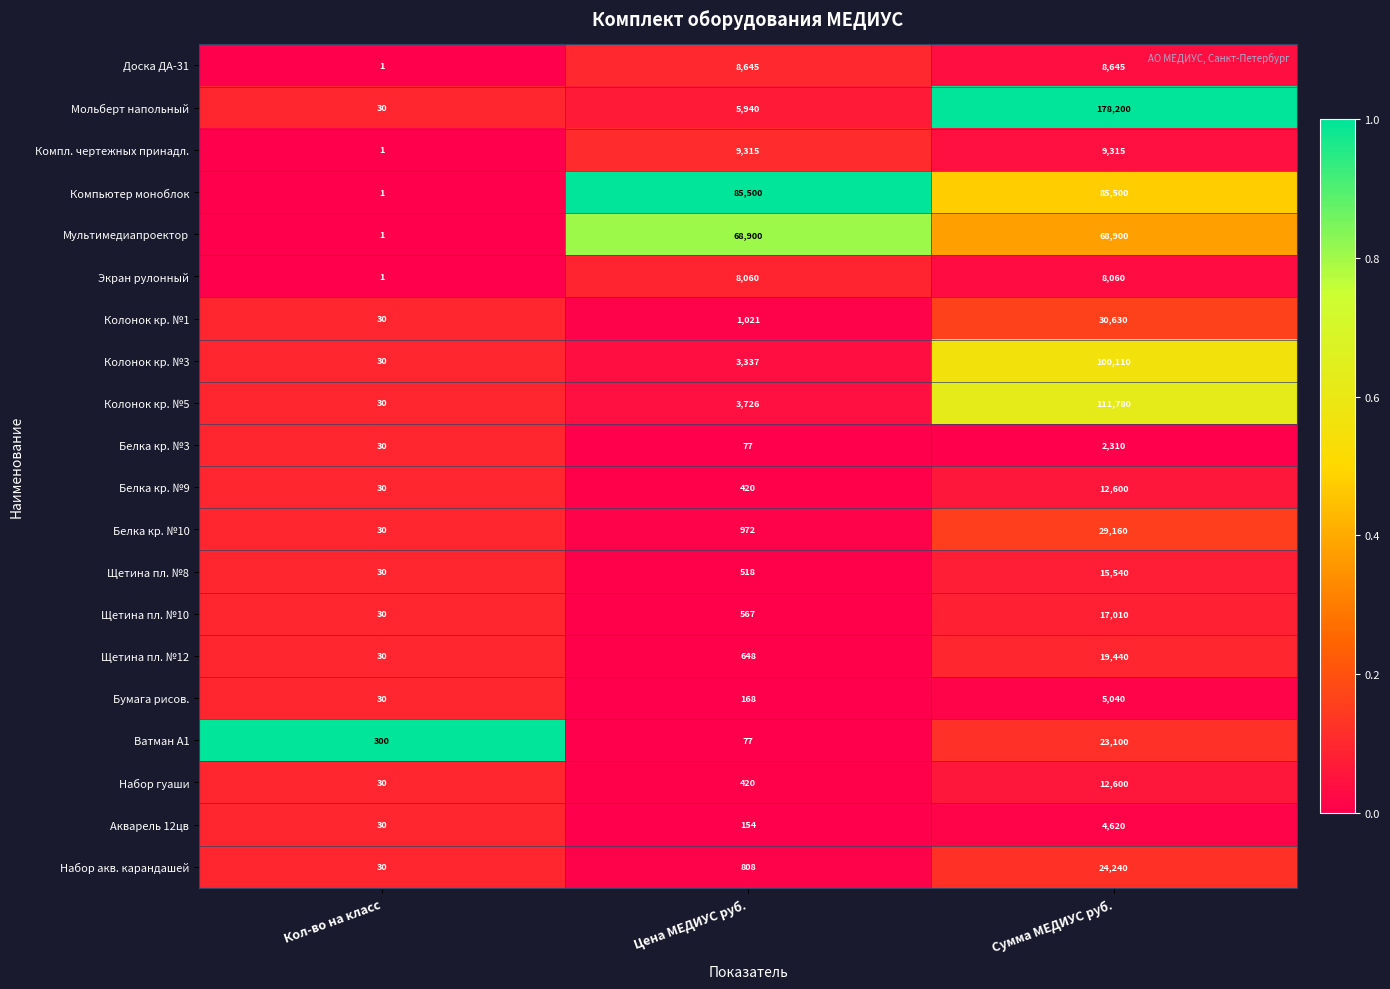

How many series are shown in this chart?

20